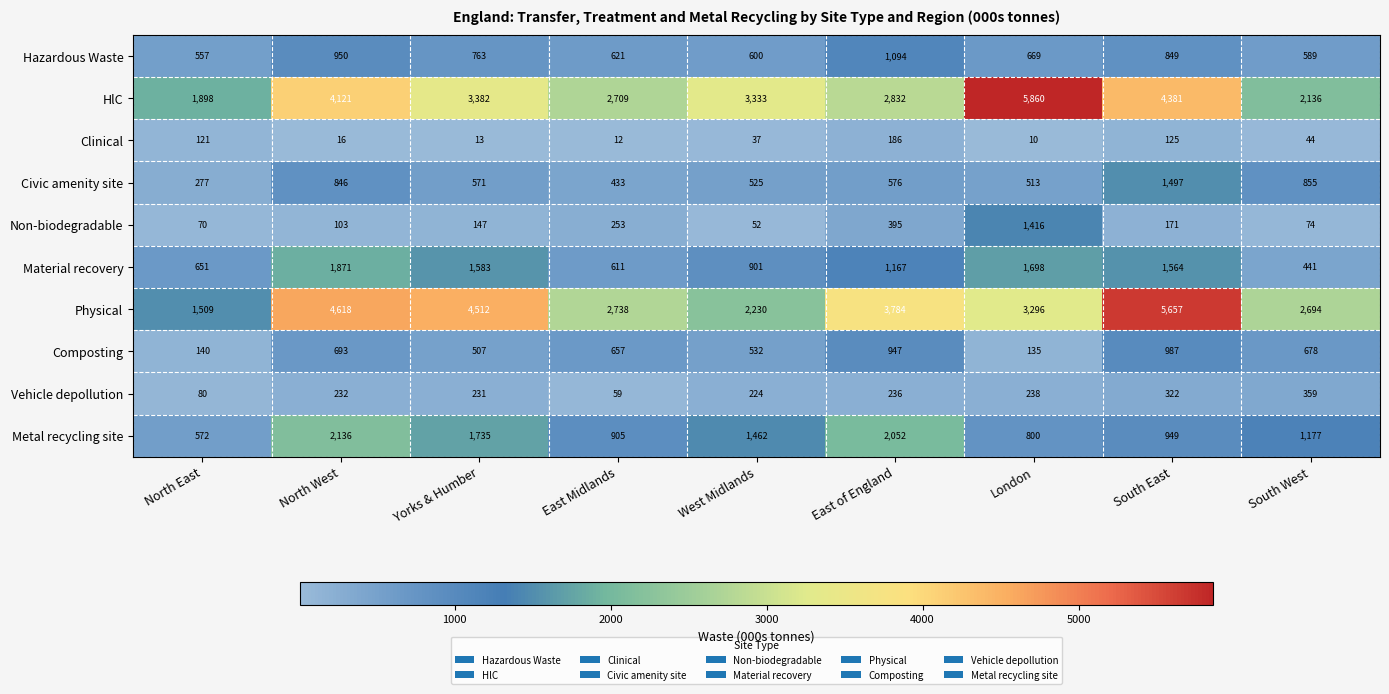

List the labels in order of Vehicle depollution value, smallest first.

East Midlands, North East, West Midlands, Yorks & Humber, North West, East of England, London, South East, South West